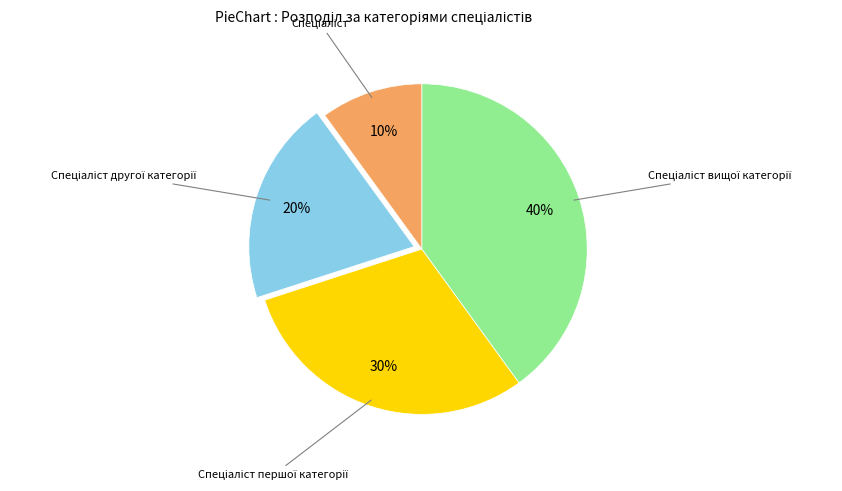

Is there a majority slice in this chart?

No